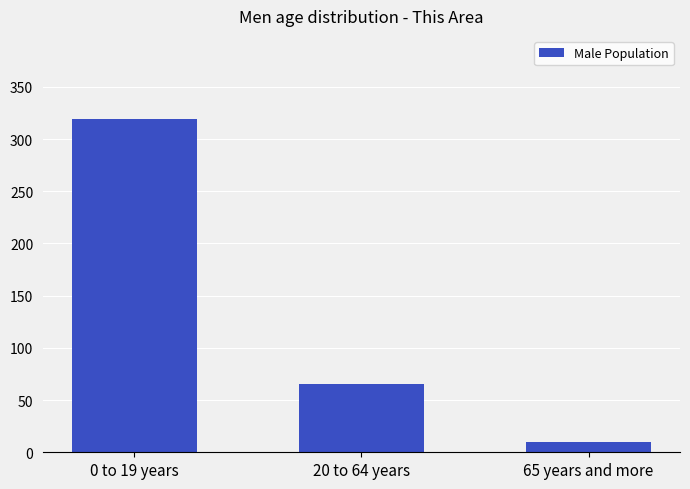

The value at 20 to 64 years is 65. True or false?

True